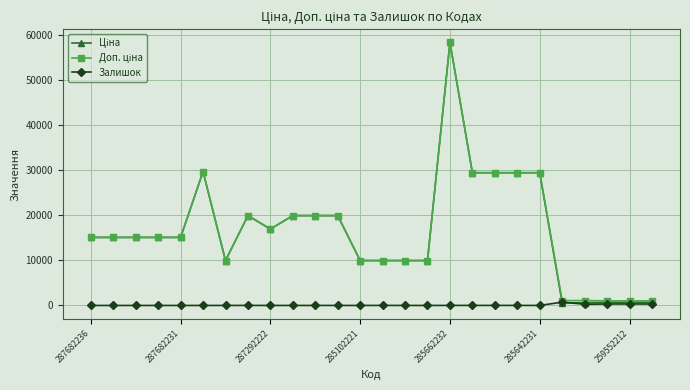

What is the value of the Ціна point at the 6th from the left?

29747.2